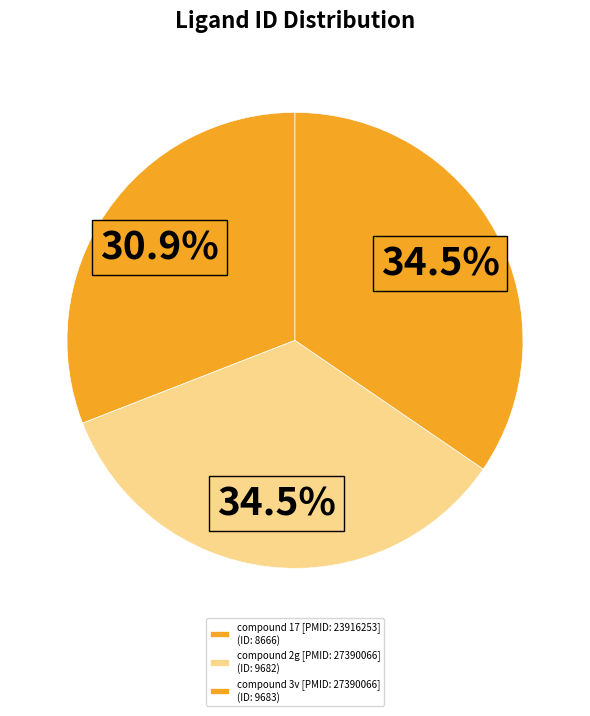

How many slices are in this pie chart?

3